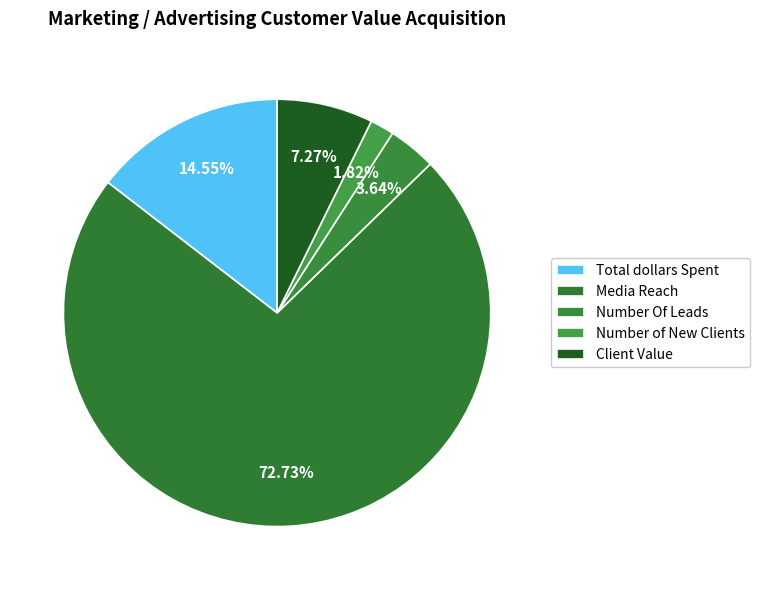

The Client Value slice represents 7% of the pie. True or false?

True